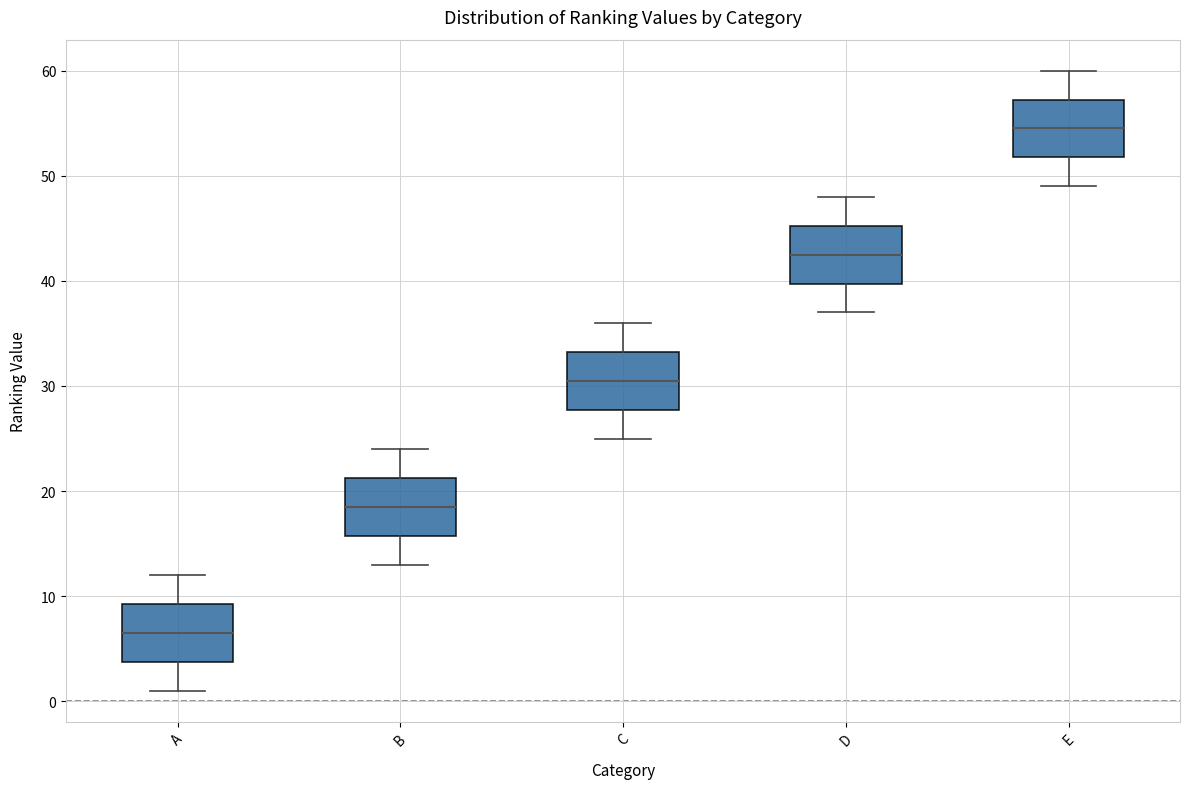

Reading left to right, read every box against the y-axis: the position of its median line, the range the box covers, and the ends of its whiskers. The values are not printed on the chart, so give them approximately, as read against the axis.

A: median 7, box 4 to 9, whiskers 1 to 12
B: median 19, box 16 to 21, whiskers 13 to 24
C: median 31, box 28 to 33, whiskers 25 to 36
D: median 43, box 40 to 45, whiskers 37 to 48
E: median 55, box 52 to 57, whiskers 49 to 60